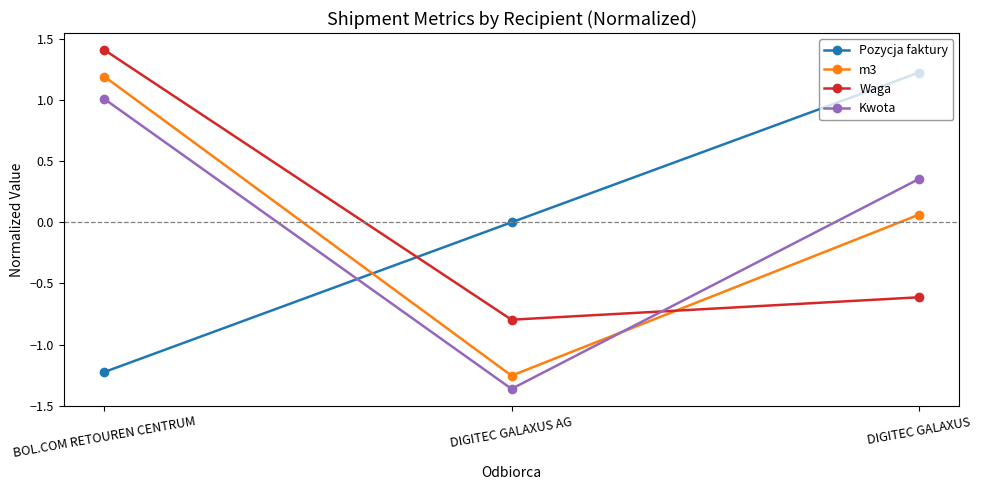

The Waga series shows -1.1 at DIGITEC GALAXUS. True or false?

False